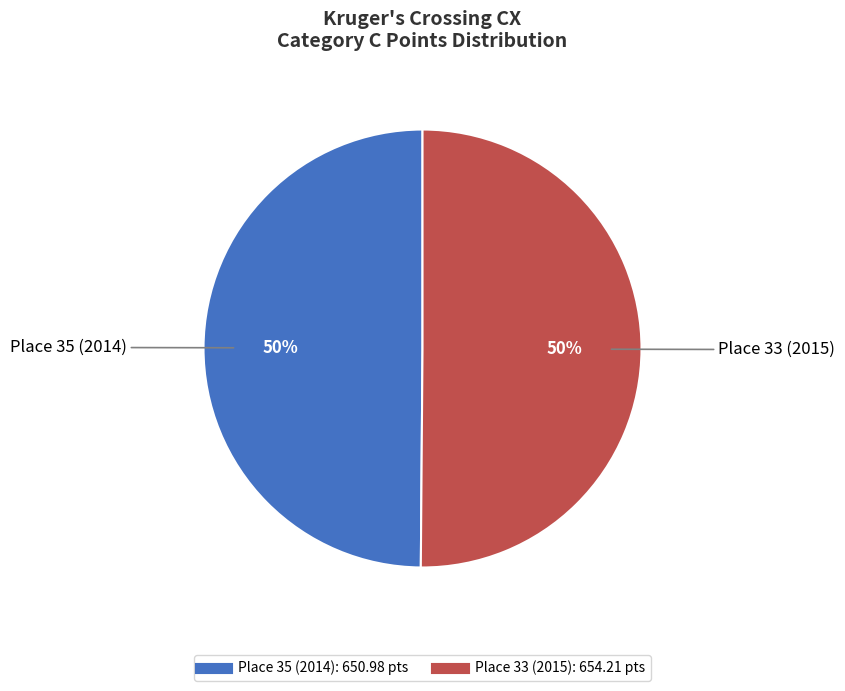

Approximately how many times larger is the value at Place 35 (2014) compared to Place 33 (2015)?

1.0